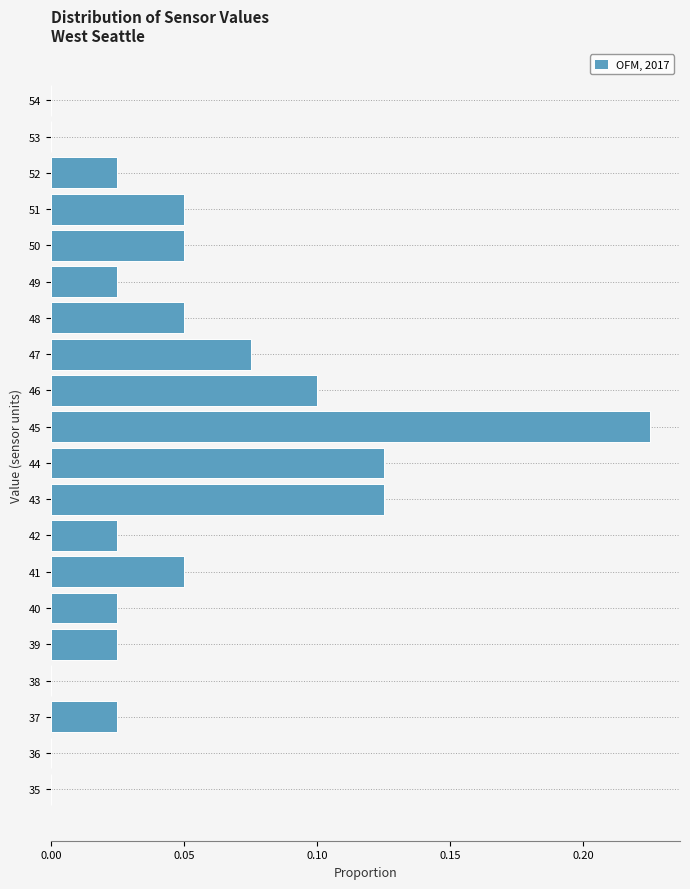

Which label corresponds to the largest value in the chart?

45